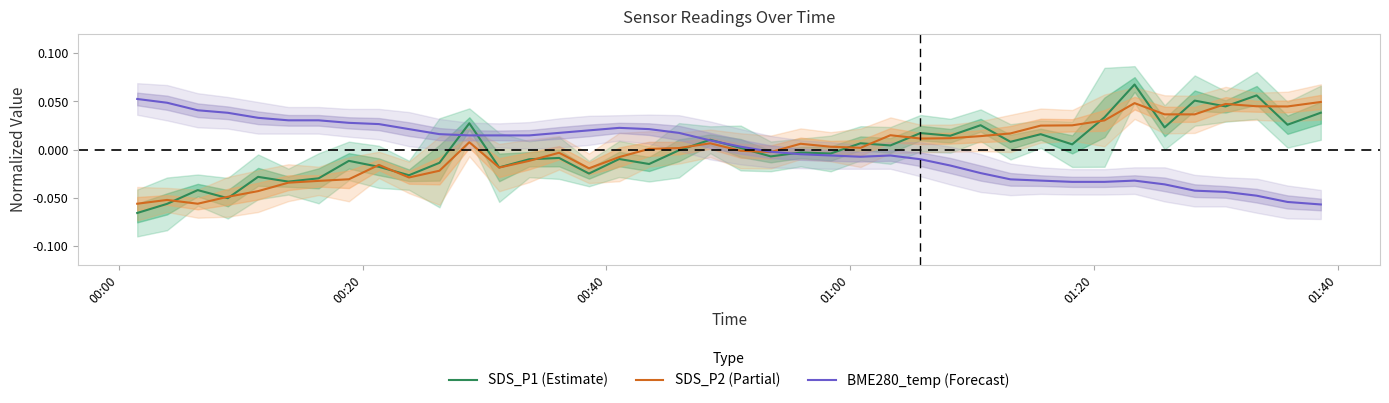

How many times do SDS_P2 (Partial) and SDS_P1 (Estimate) cross each other?

18